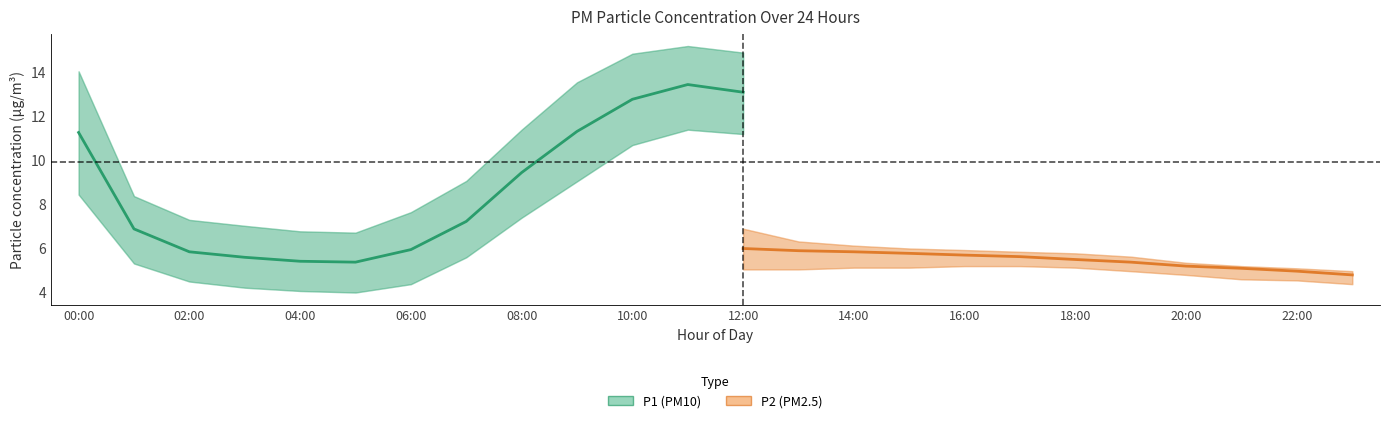

At which label does P1_lower first exceed 9?

09:00